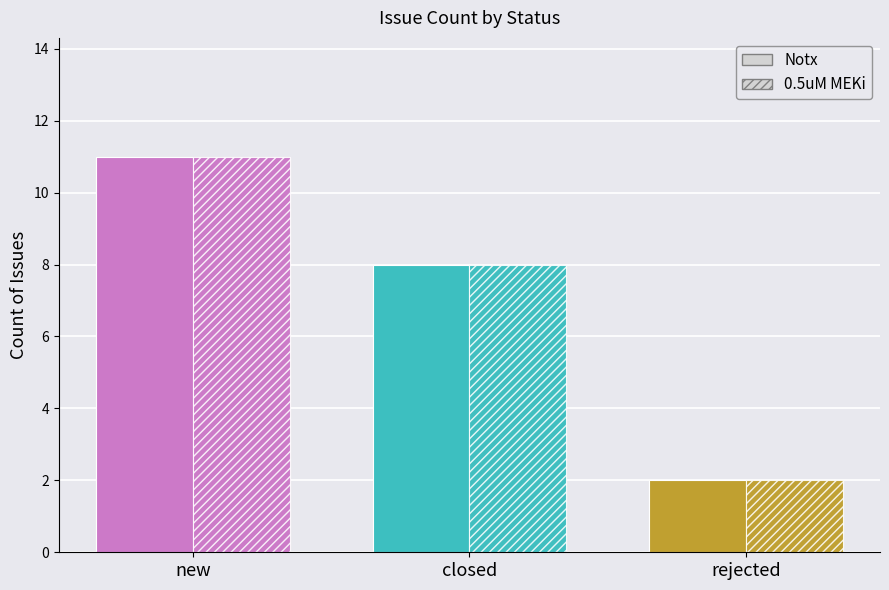

Which category has the lowest value across all series?

rejected